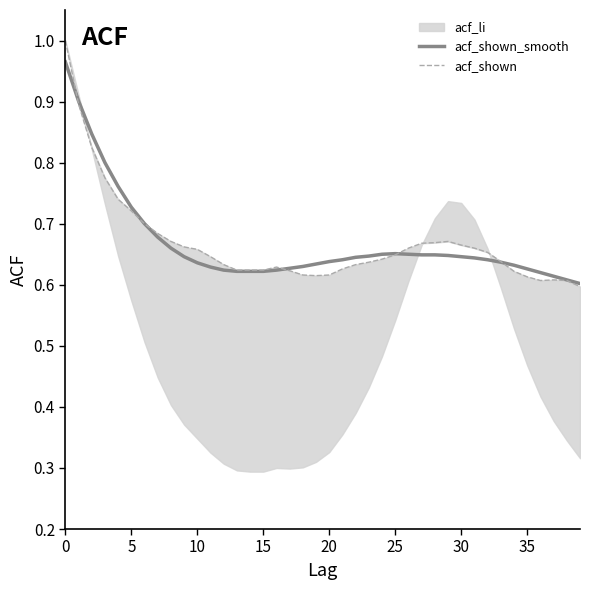

True or false: acf_shown has more than 1 interior local peaks.

True